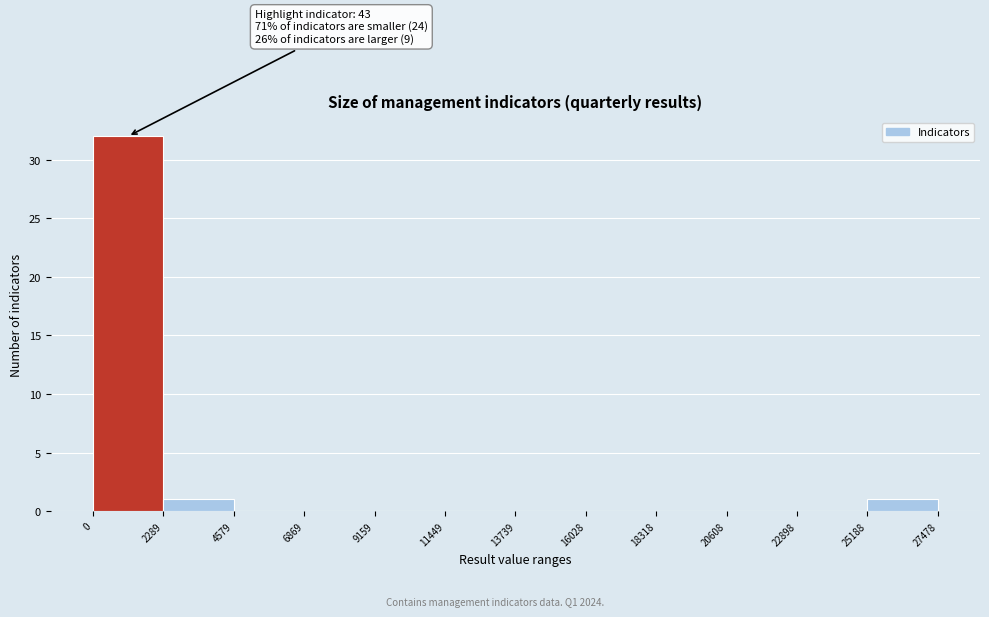

Over which range of the x-axis is the bar tallest?

0 to 2289